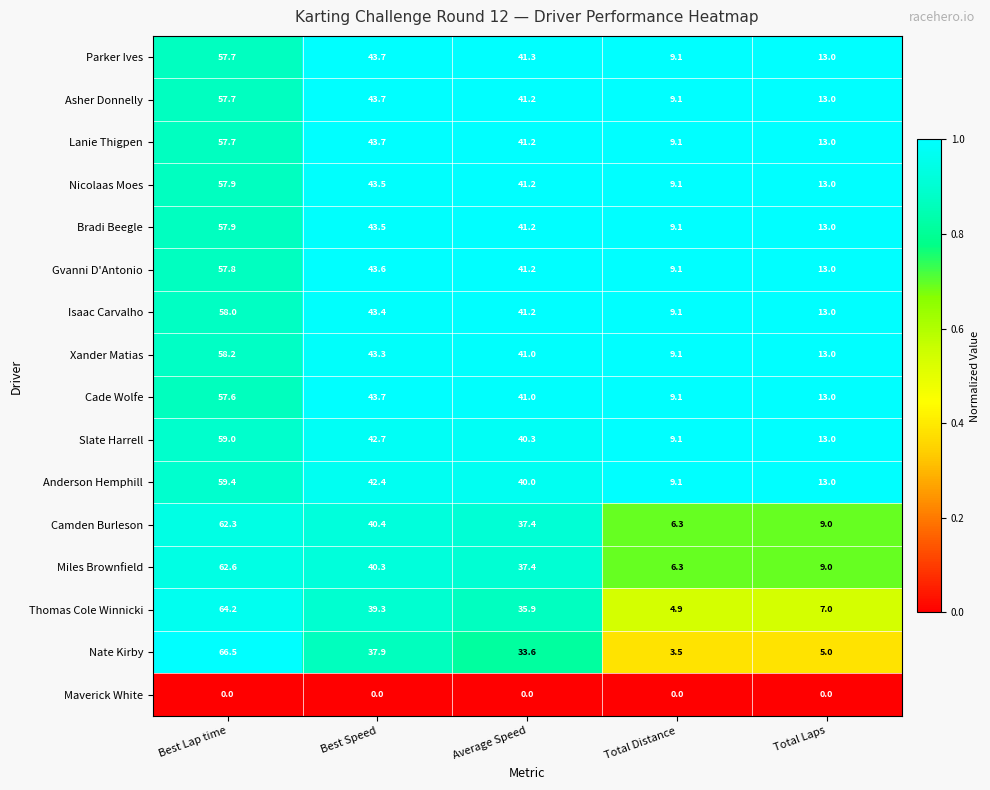

What is the total value across all series at Average Speed?

595.1